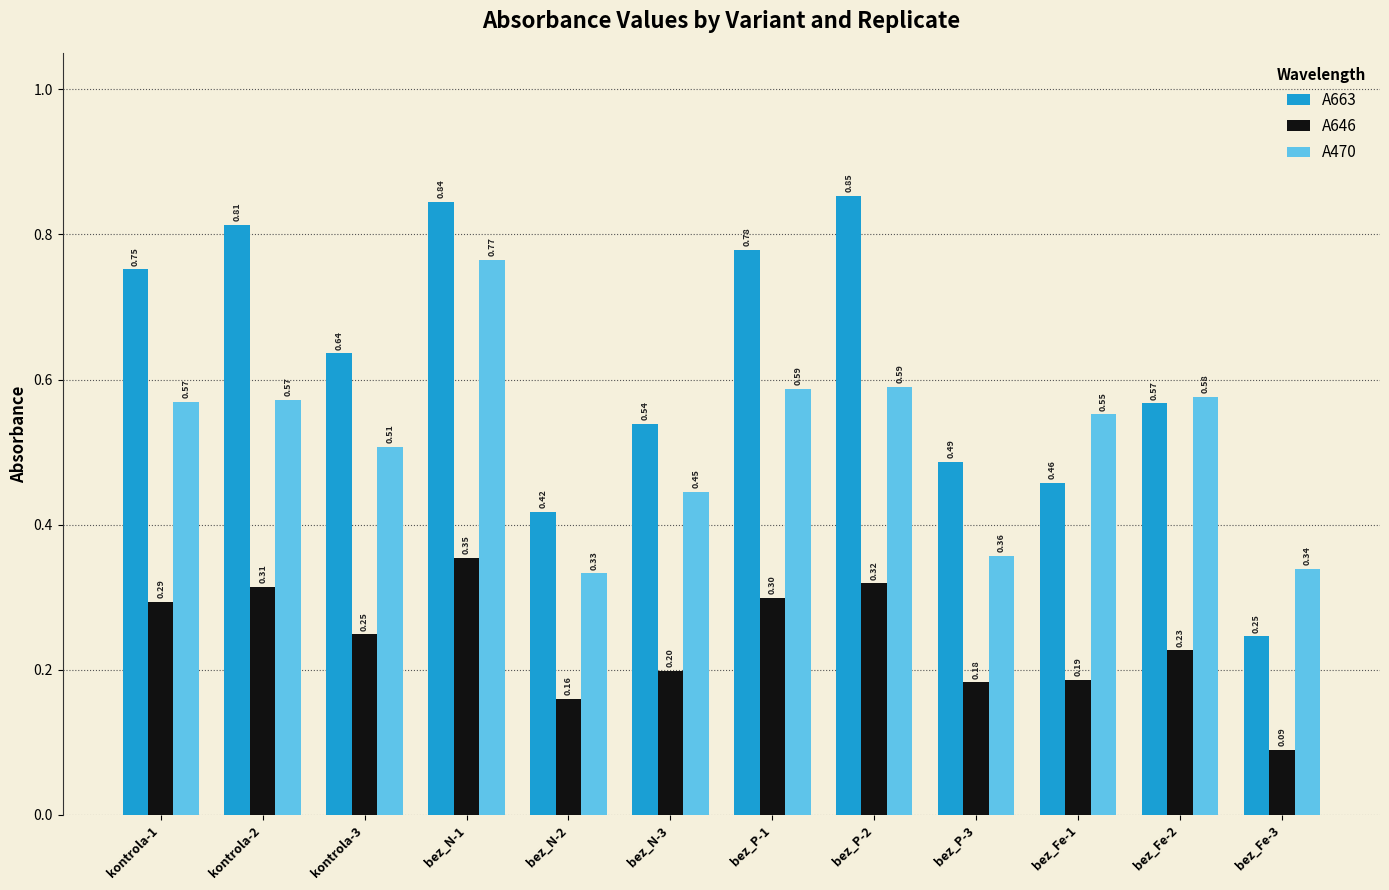

Rank the series by their maximum value, from highest to lowest.

A663, A470, A646